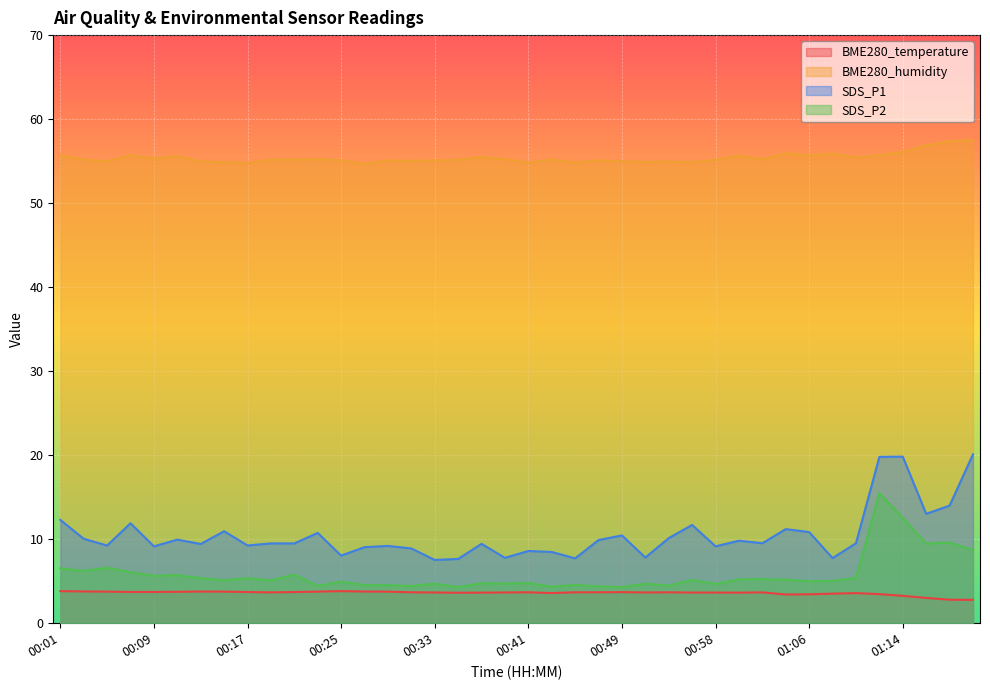

Is the value of SDS_P1 at 00:17 greater than the value of BME280_temperature at 00:41?

Yes